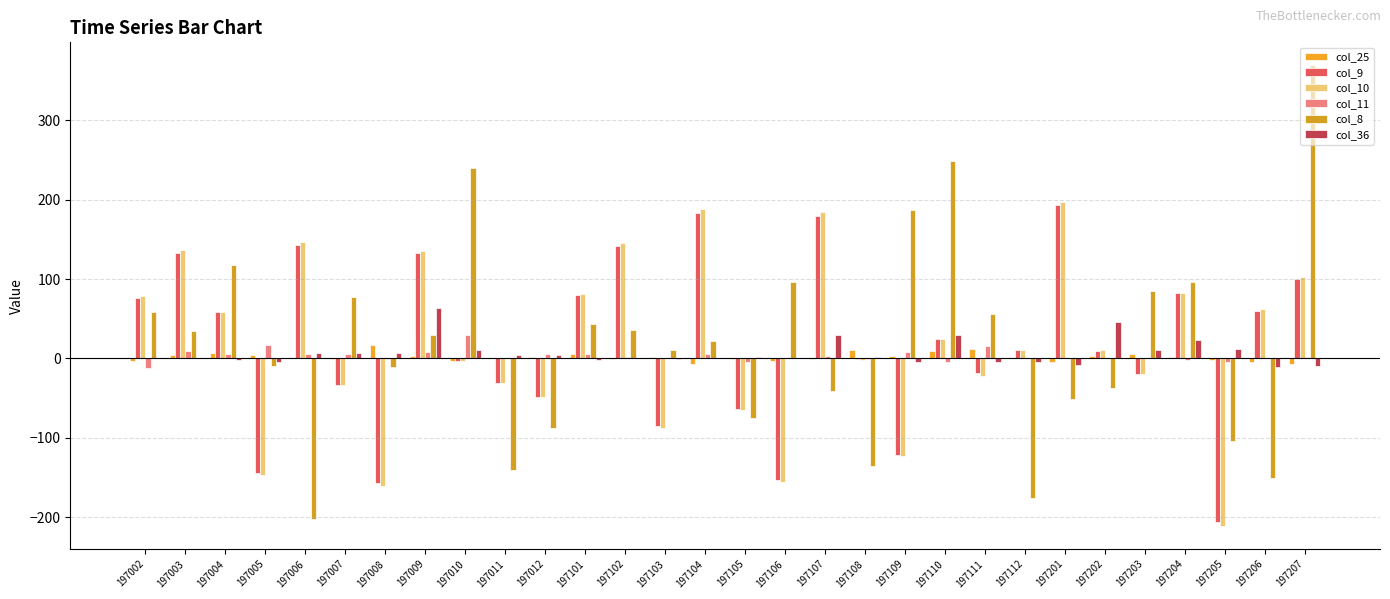

Reading left to right, extract all data points from this chart.

col_25: -3	4	7	4	0	-1	17	3	-3	1	2	6	-1	2	-7	-1	-3	-1	11	3	9	12	1	-5	3	6	2	-2	-5	-7
col_9: 76	133	58	-144	143	-34	-157	133	-3	-31	-48	80	141	-85	183	-64	-153	179	-1	-122	25	-18	10	193	9	-20	83	-206	60	100
col_10: 79	137	59	-147	147	-34	-160	135	-3	-31	-48	81	145	-87	188	-65	-156	184	-2	-123	25	-22	11	197	10	-20	83	-211	62	103
col_11: -12	9	5	17	5	5	-1	8	29	1	6	5	2	0	6	-4	0	3	-1	8	-5	16	0	0	0	0	-2	-4	1	2
col_8: 59	34	118	-9	-202	77	-11	29	240	-141	-88	43	36	10	22	-75	96	-41	-135	187	248	56	-176	-51	-37	85	96	-104	-151	369
col_36: 0	0	-2	-4	7	7	7	64	11	4	4	-2	1	-1	0	2	0	30	2	-5	30	-5	-5	-8	46	10	23	12	-11	-9